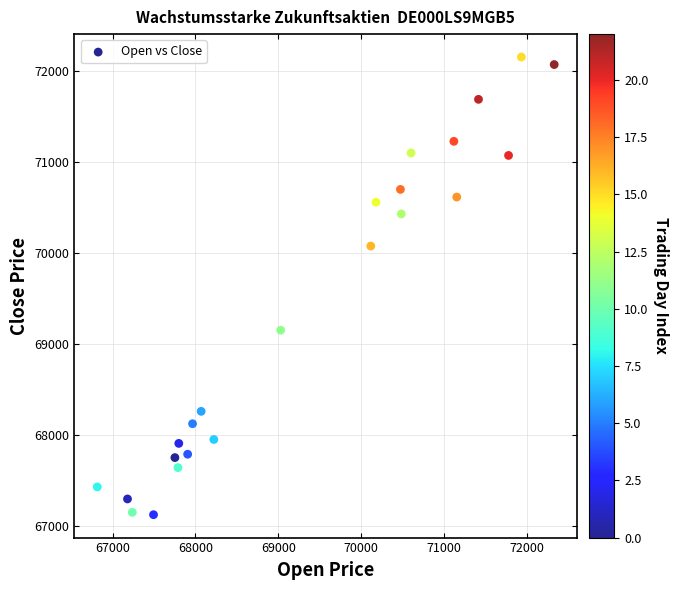

What is the range of X values (max minus min)?

5515